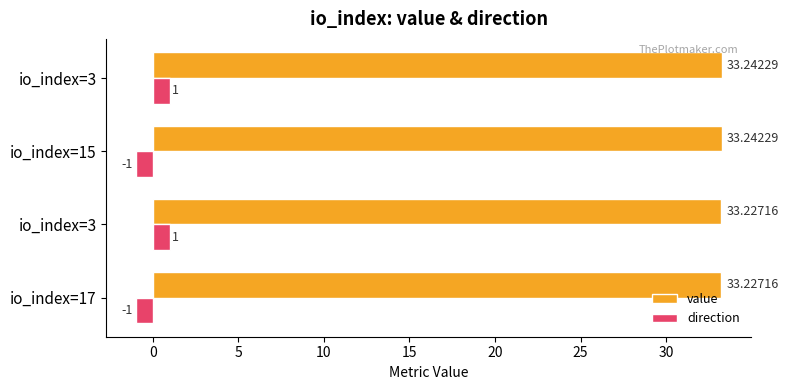

What are all the series names shown in the legend?

value, direction